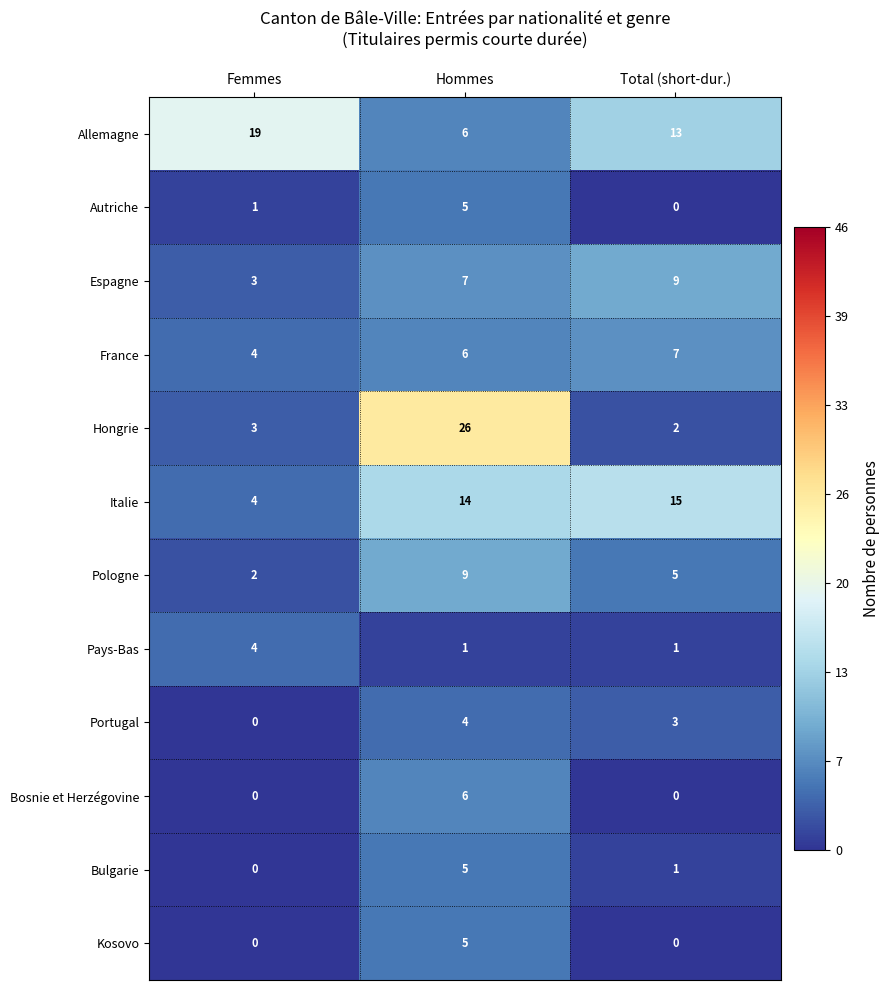

Which series changed the most between Femmes and Total (short-dur.)?

Italie